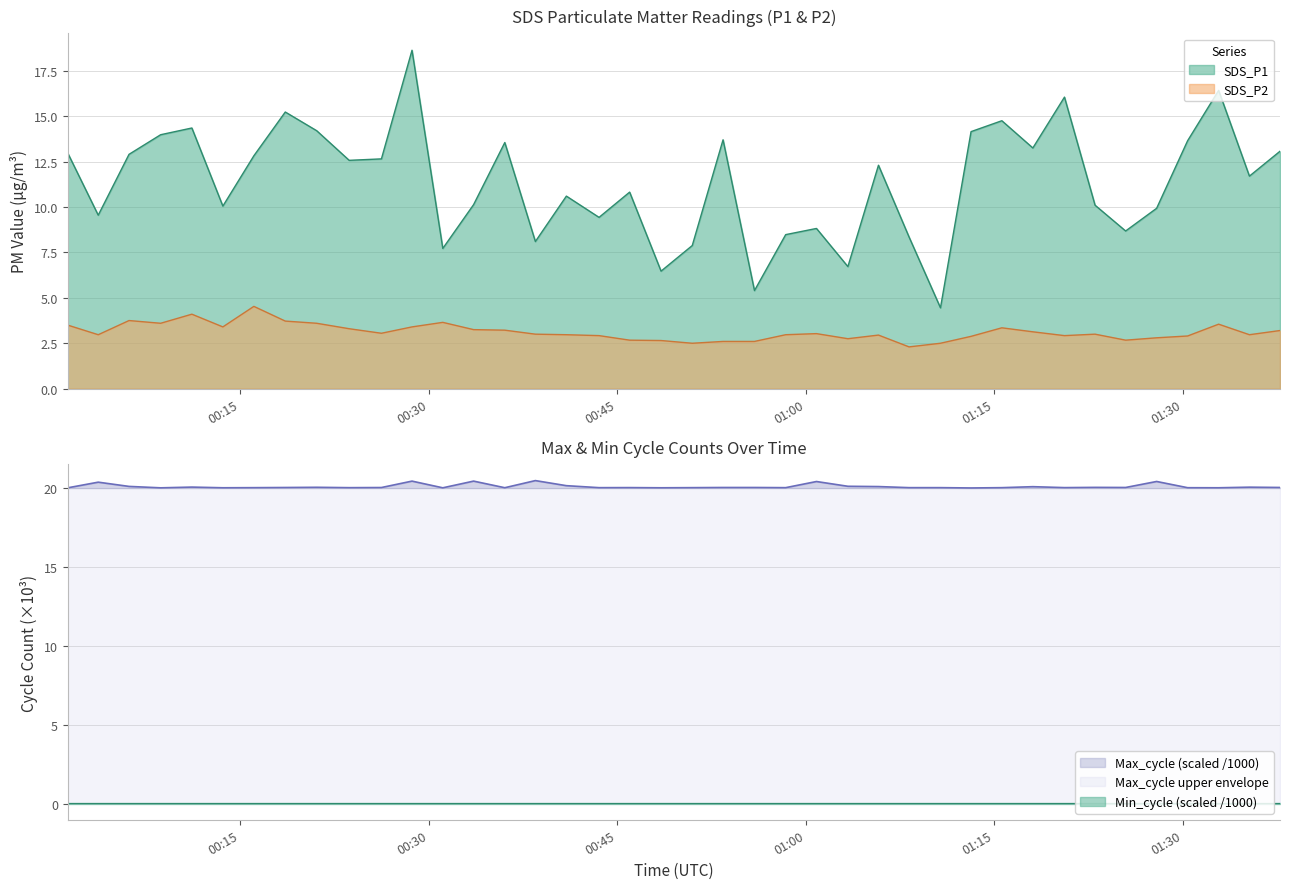

List the labels in order of SDS_P2 value, smallest first.

2022/01/02 01:08:14, 2022/01/02 00:50:59, 2022/01/02 01:10:44, 2022/01/02 00:53:26, 2022/01/02 00:55:56, 2022/01/02 00:48:30, 2022/01/02 00:46:00, 2022/01/02 01:25:28, 2022/01/02 01:03:22, 2022/01/02 01:27:56, 2022/01/02 01:13:10, 2022/01/02 01:30:24, 2022/01/02 00:43:34, 2022/01/02 01:20:36, 2022/01/02 01:05:48, 2022/01/02 00:03:43, 2022/01/02 00:40:58, 2022/01/02 00:58:25, 2022/01/02 01:35:19, 2022/01/02 00:38:30, 2022/01/02 01:23:02, 2022/01/02 01:00:52, 2022/01/02 00:26:15, 2022/01/02 01:18:05, 2022/01/02 01:37:45, 2022/01/02 00:36:04, 2022/01/02 00:33:35, 2022/01/02 00:23:41, 2022/01/02 01:15:37, 2022/01/02 00:13:38, 2022/01/02 00:28:41, 2022/01/02 00:01:17, 2022/01/02 01:32:52, 2022/01/02 00:08:41, 2022/01/02 00:21:06, 2022/01/02 00:31:08, 2022/01/02 00:18:36, 2022/01/02 00:06:10, 2022/01/02 00:11:10, 2022/01/02 00:16:06